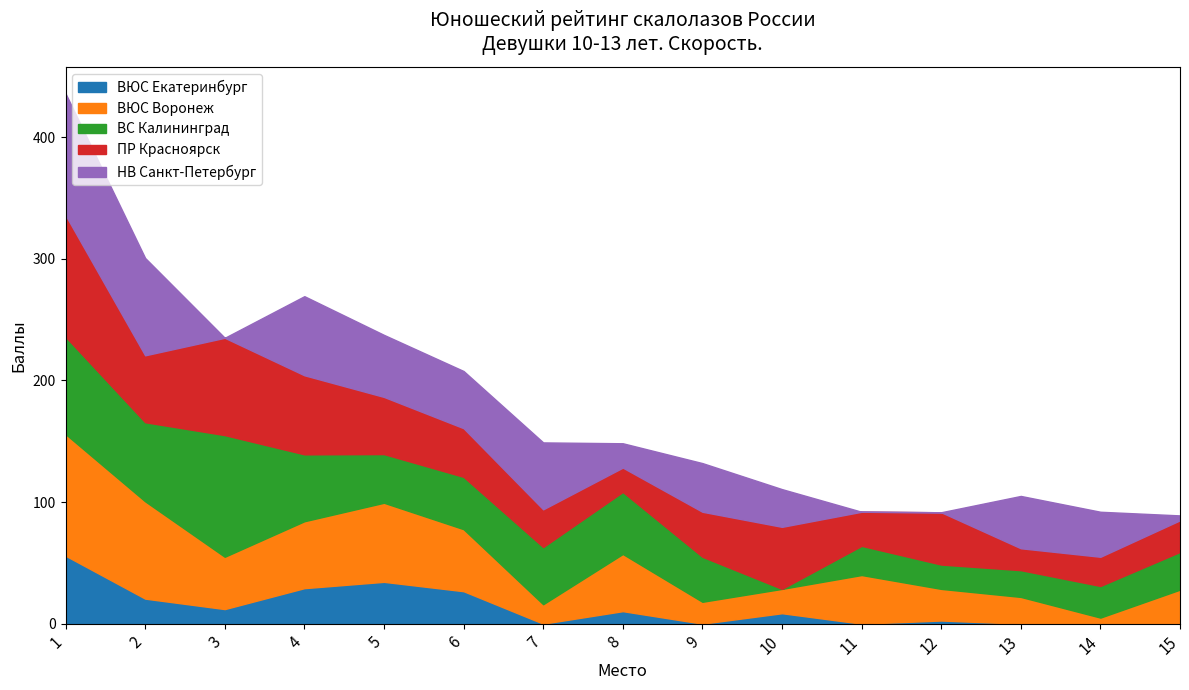

What is the maximum value for ВЮС Екатеринбург?

55.9